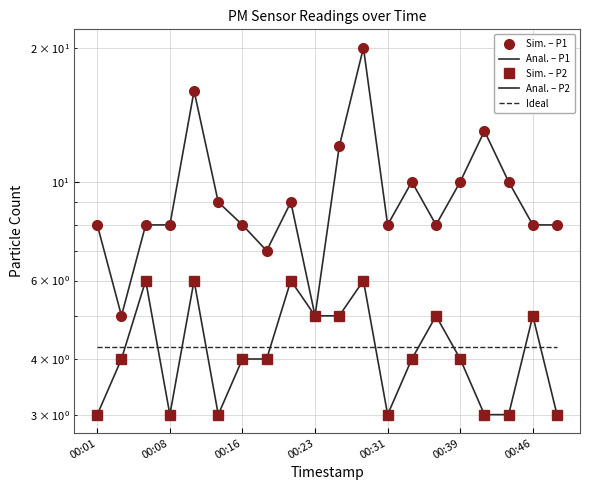

What is the sum of the Sim. – P2 values at 18 and 10?

10.0